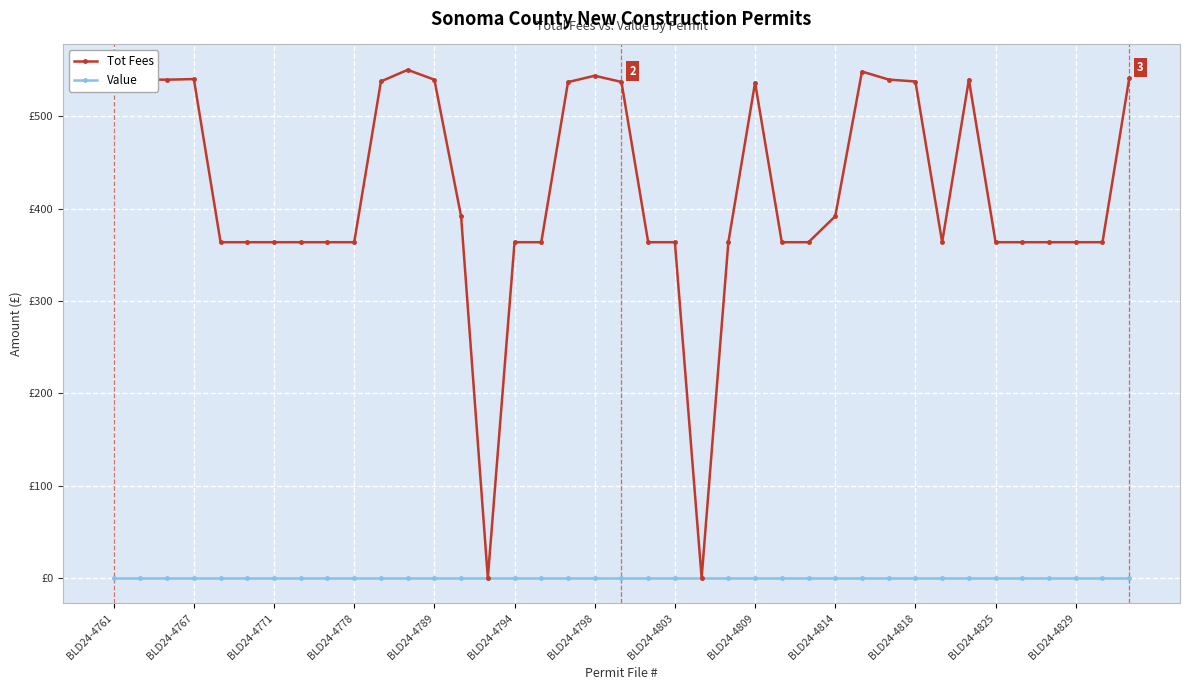

At which category does Tot Fees reach its first local peak?

BLD24-4767